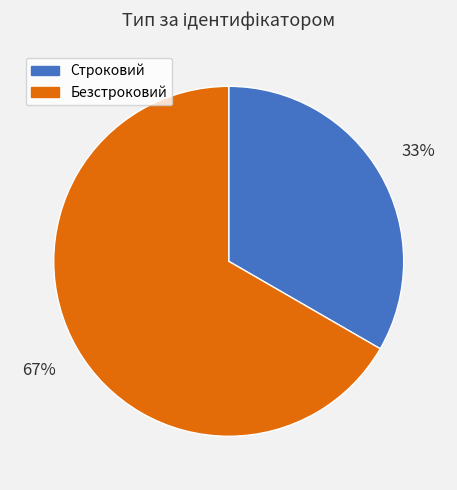

Is Безстроковий the majority of the pie?

Yes